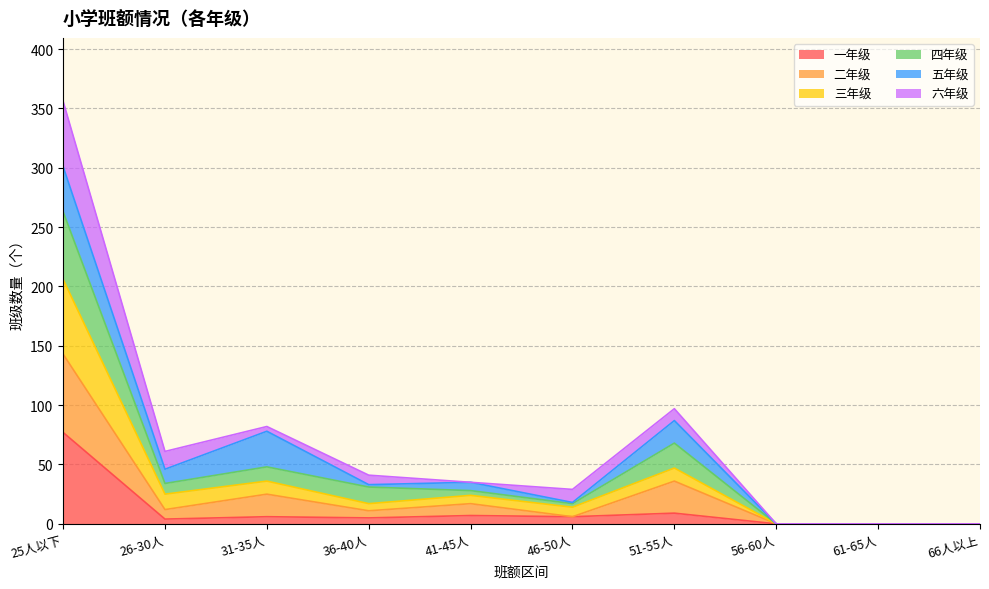

What are all the series names shown in the legend?

一年级, 二年级, 三年级, 四年级, 五年级, 六年级